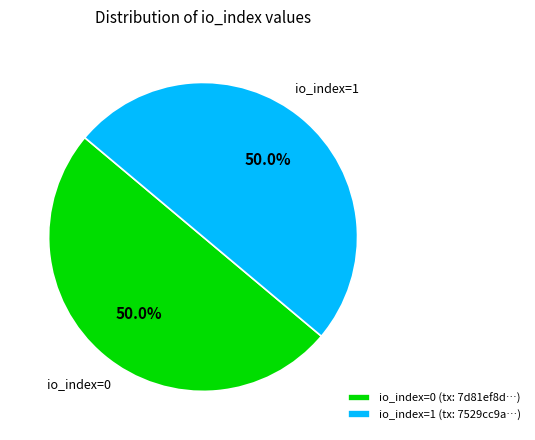

What percentage do io_index=0 and io_index=1 together represent?

100.0%